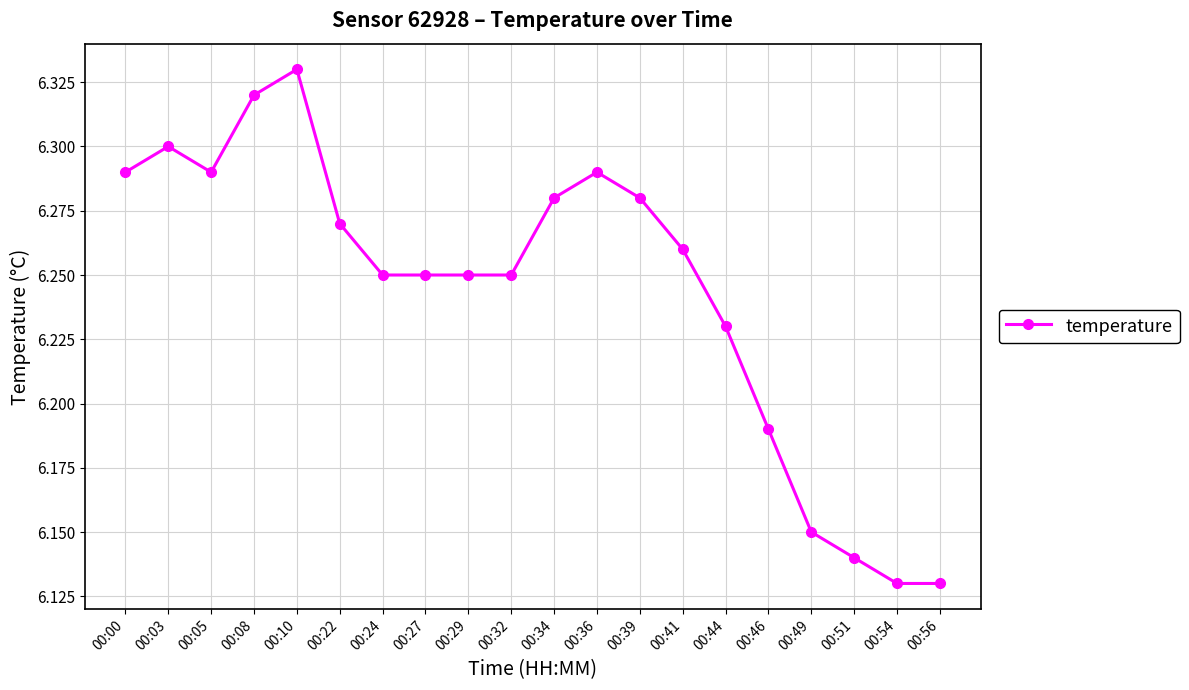

Between 00:41 and 00:05, which is larger?

00:05